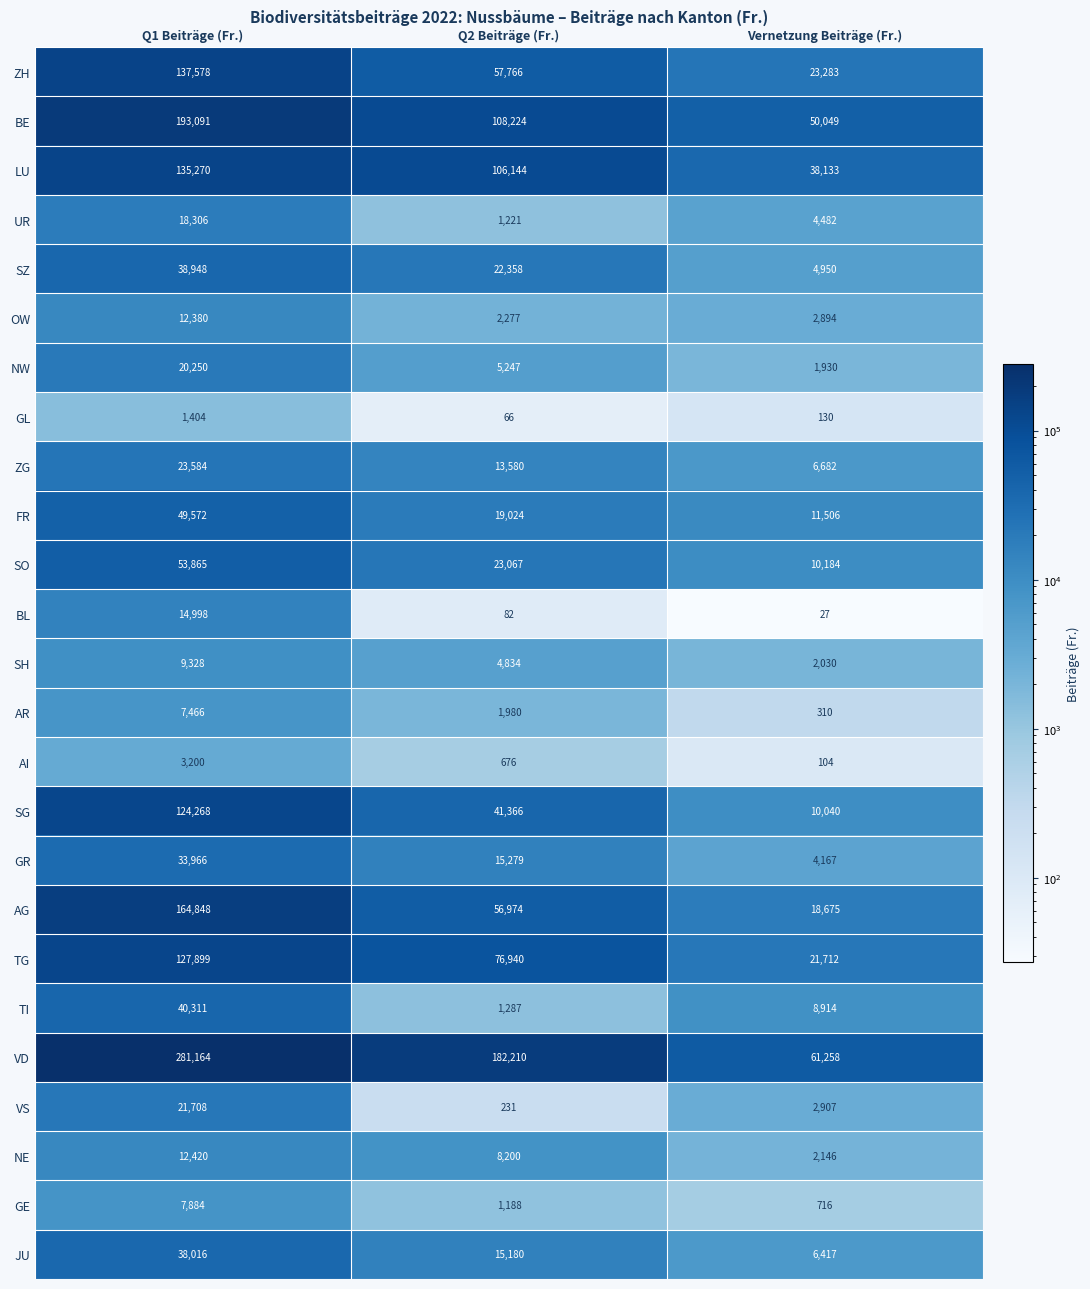

Count the NW values in the range 1930 to 20250.

3